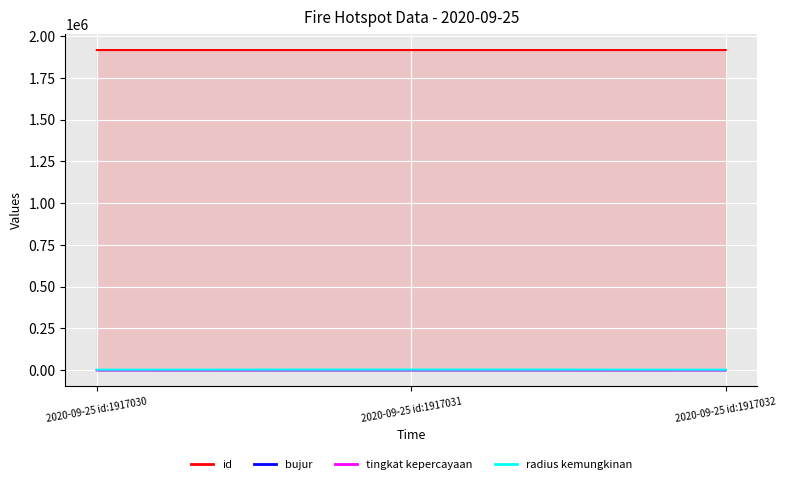

Where is radius kemungkinan nearest to the value 3207?

2020-09-25 id:1917030